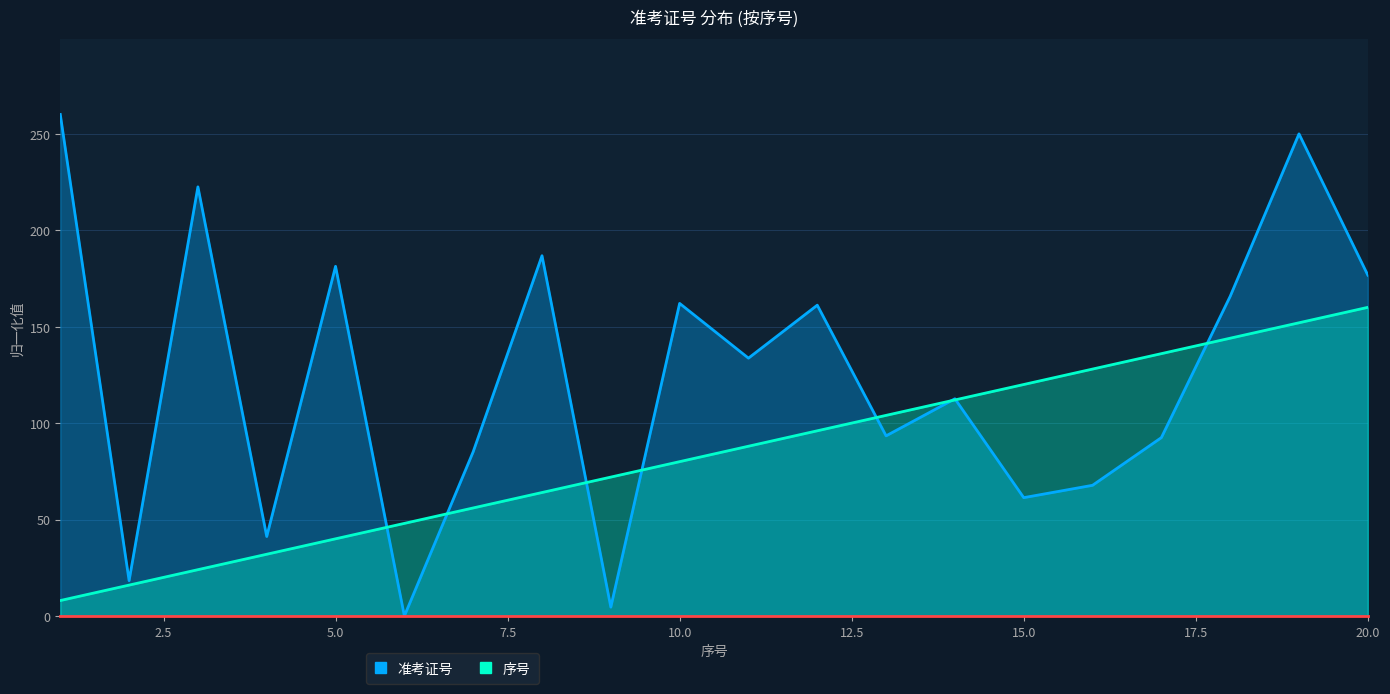

How many categories are shown in the chart?

20